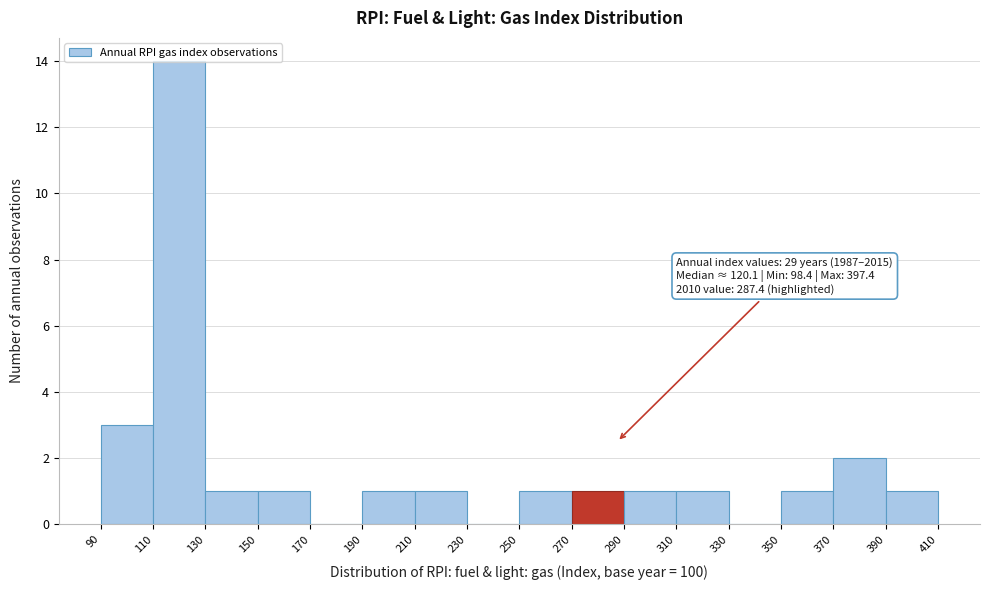

Over which range of the x-axis is the bar tallest?

110 to 130